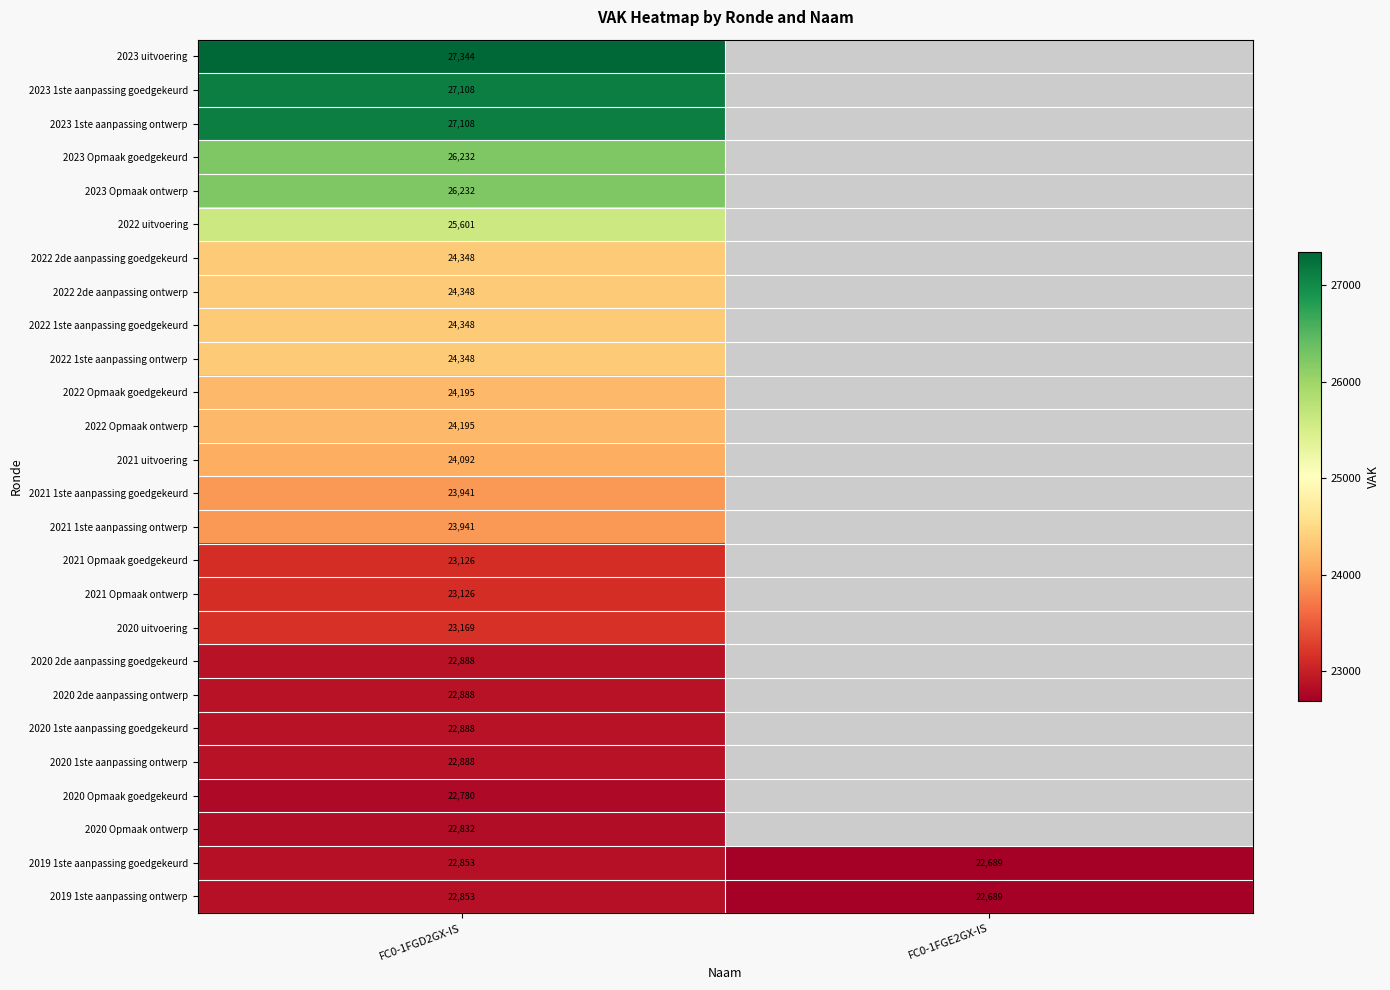

What is the total value across all series at FC0-1FGD2GX-IS?

629672